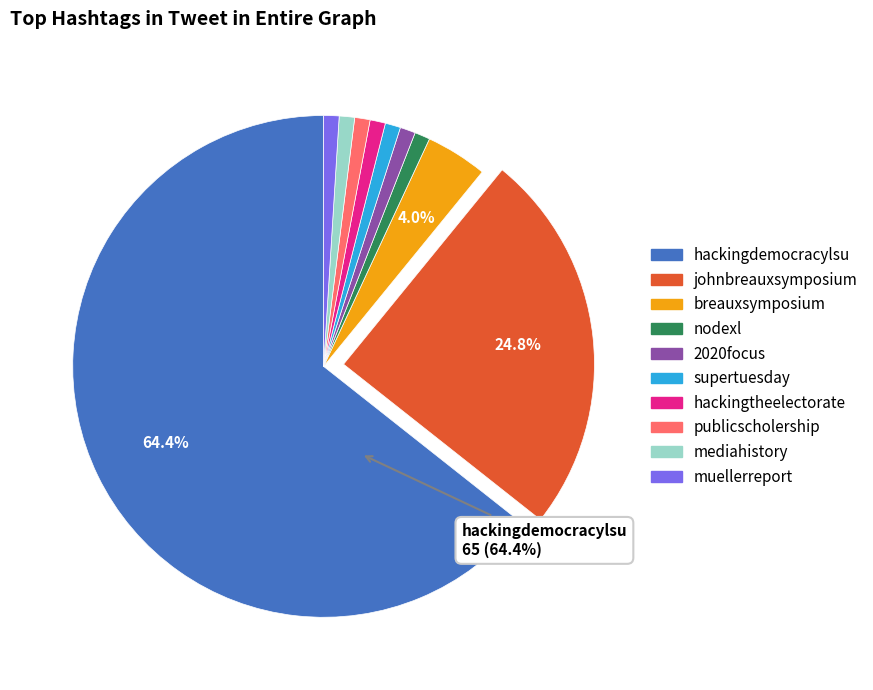

To the nearest percent, what percentage of the pie is muellerreport?

1%